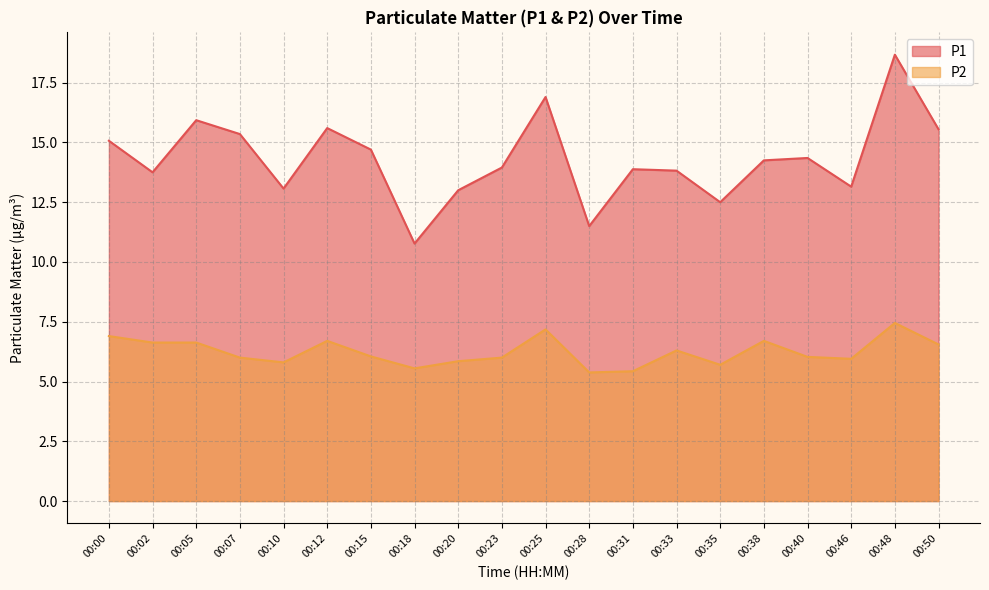

True or false: P2 and P1 cross at least once.

False